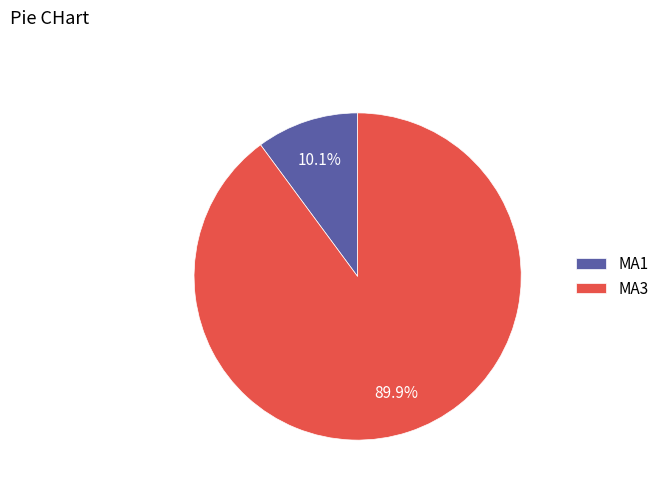

What percentage is the MA3 slice, to the nearest percent?

90%